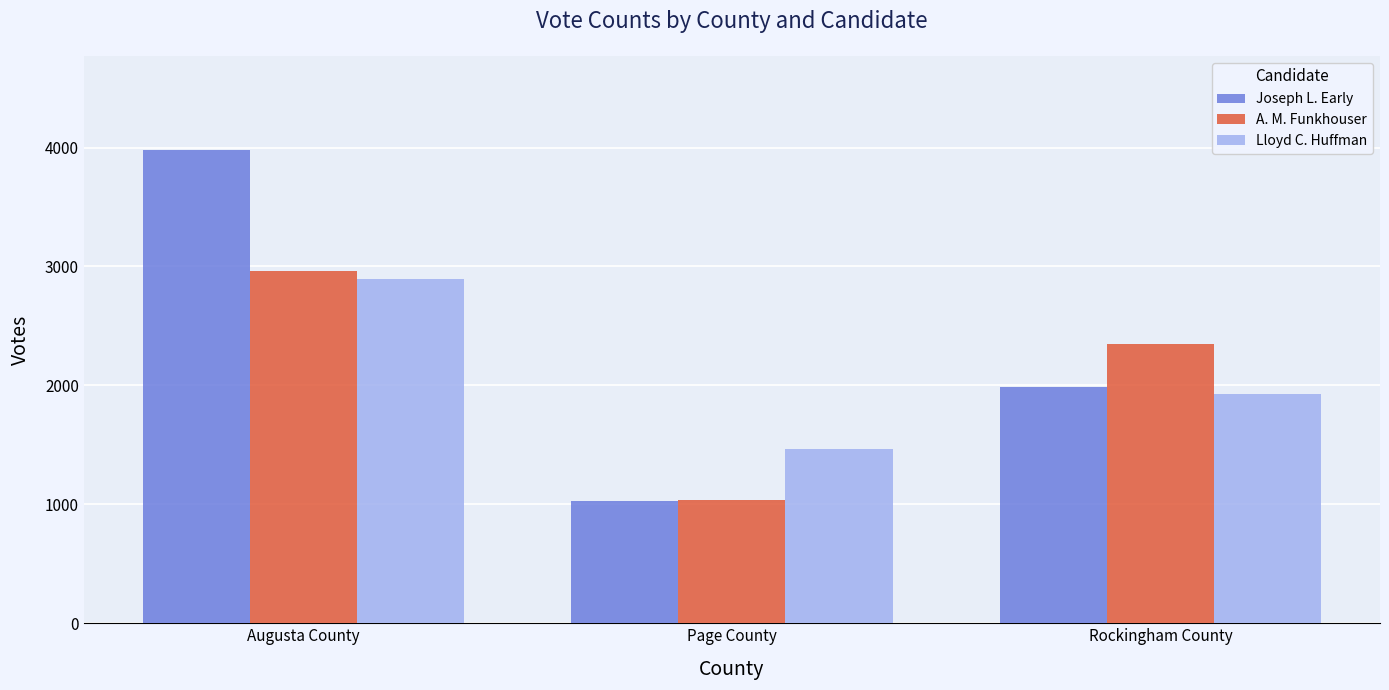

What are all the series names shown in the legend?

Joseph L. Early, A. M. Funkhouser, Lloyd C. Huffman